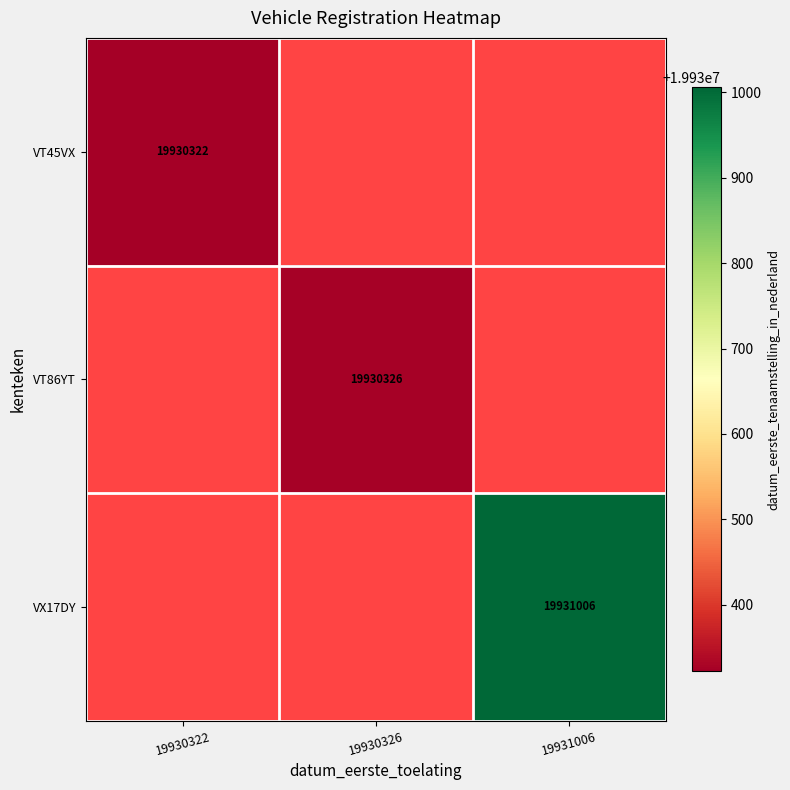

Is the value of VT86YT at 19930326 greater than the value of VX17DY at 19931006?

No